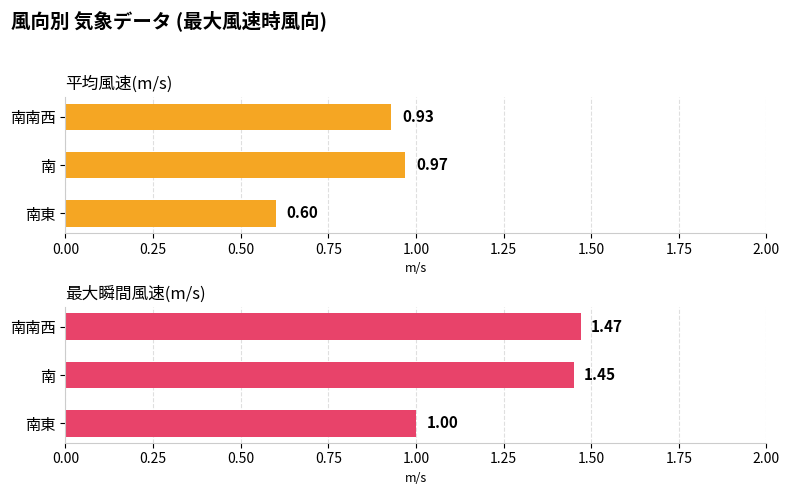

What are all the series names shown in the legend?

平均風速(m/s), 最大瞬間風速(m/s)